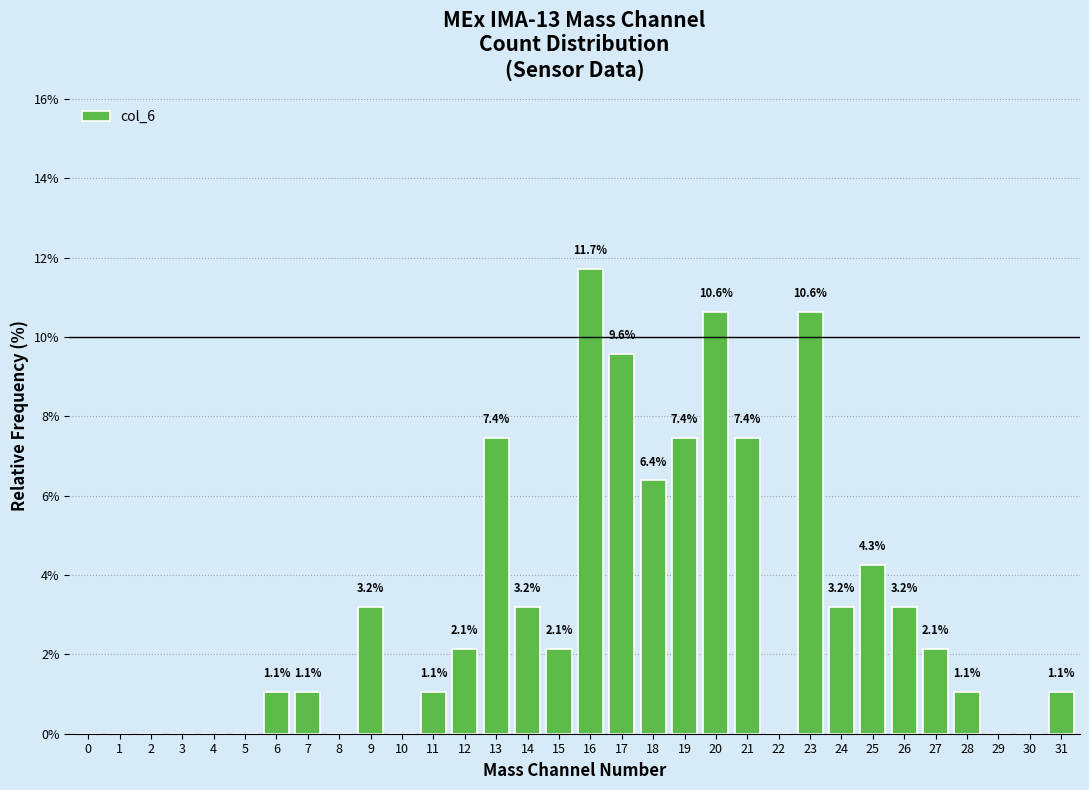

Reading left to right, extract all data points from this chart.

0=0.0	1=0.0	2=0.0	3=0.0	4=0.0	5=0.0	6=1.1	7=1.1	8=0.0	9=3.2	10=0.0	11=1.1	12=2.1	13=7.4	14=3.2	15=2.1	16=11.7	17=9.6	18=6.4	19=7.4	20=10.6	21=7.4	22=0.0	23=10.6	24=3.2	25=4.3	26=3.2	27=2.1	28=1.1	29=0.0	30=0.0	31=1.1